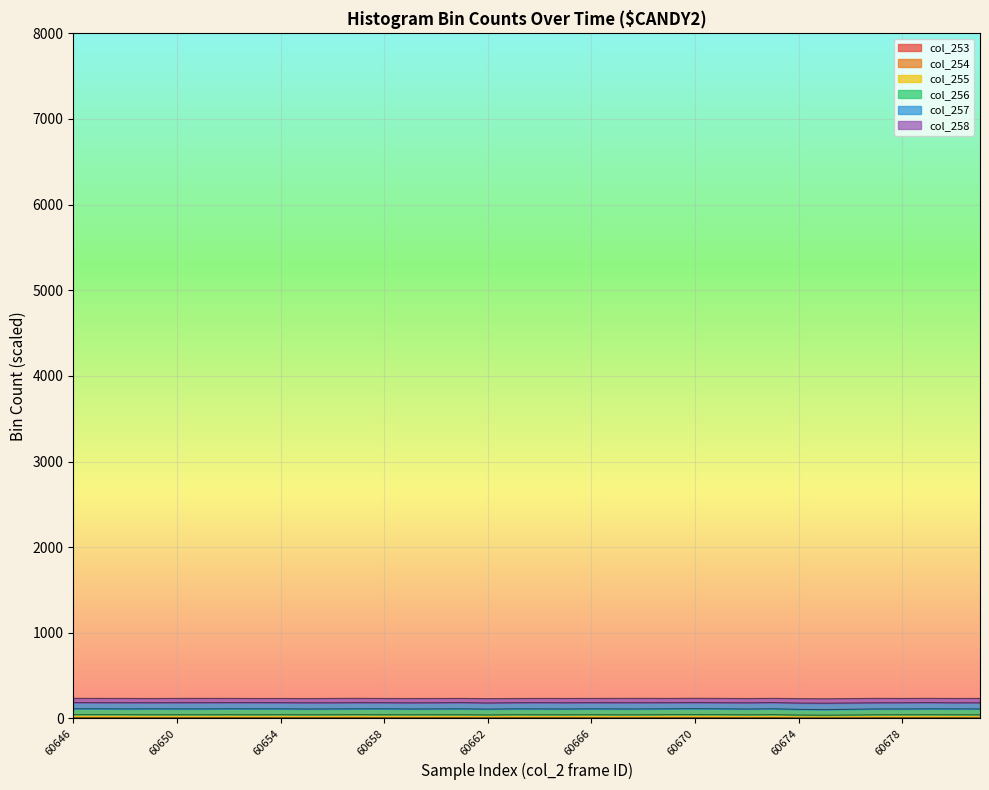

What is the difference between the highest and lowest values at 60663?

43.5